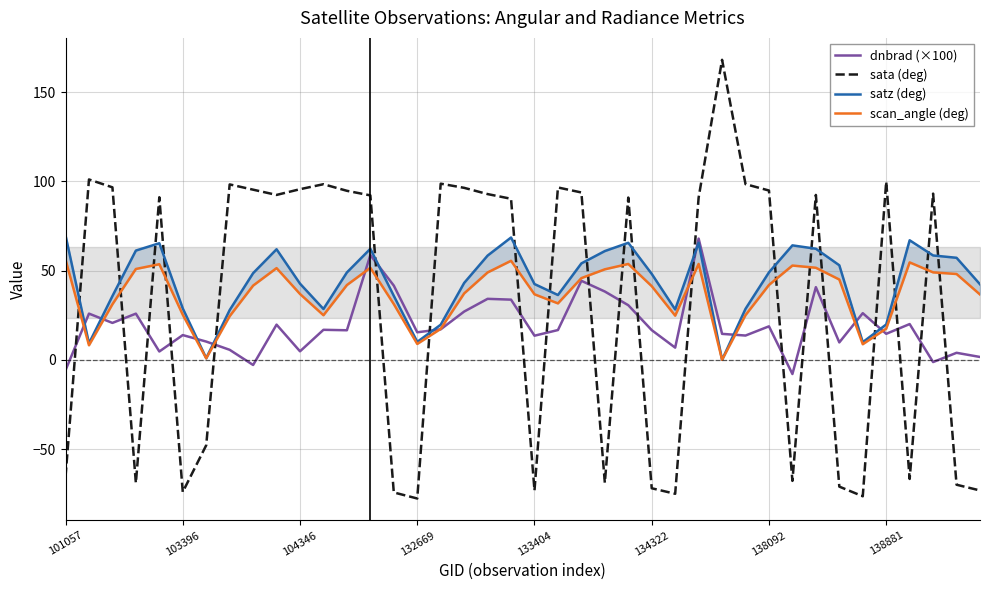

At how many categories does at least one series exceed 16?

38